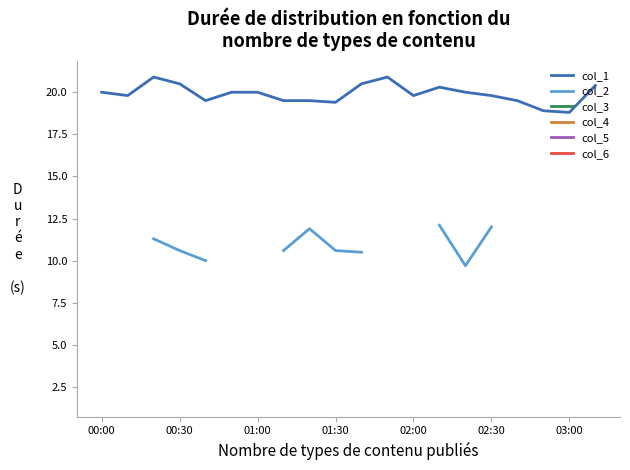

True or false: col_1 has a value of 20.0 at 00:00.

True